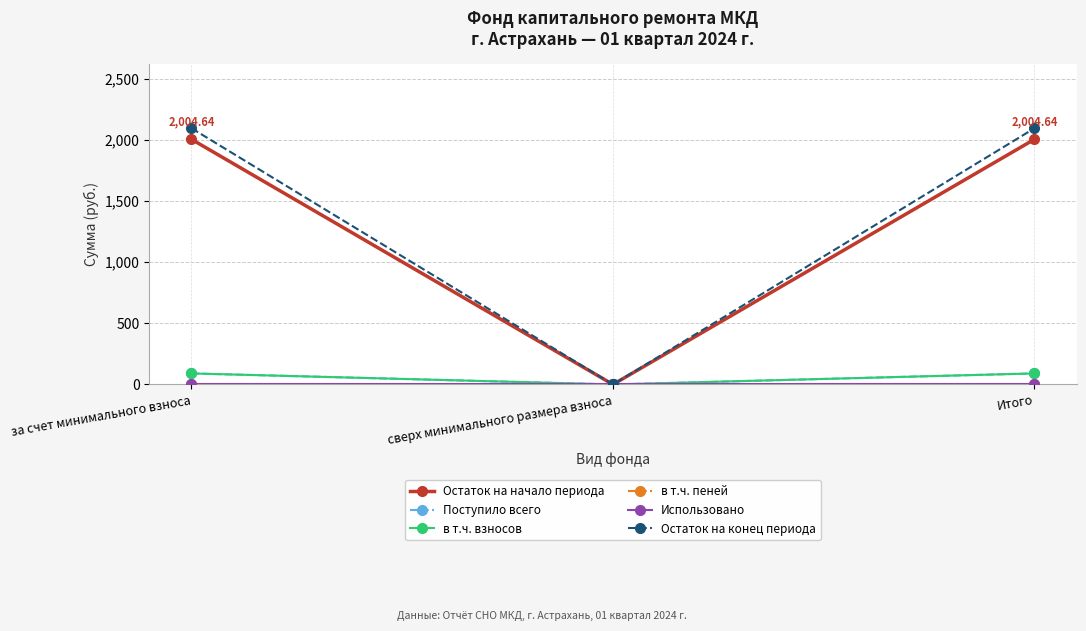

Which series has the largest range (max minus min)?

Остаток на конец периода